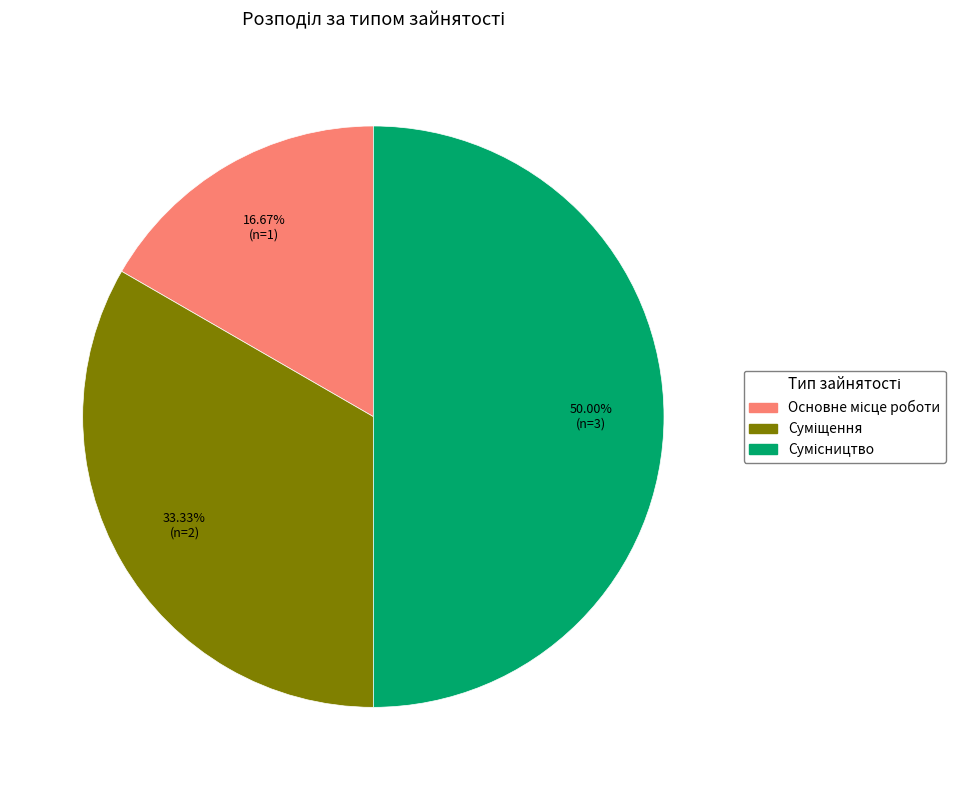

What portion of the pie excludes Основне місце роботи?

83.3%